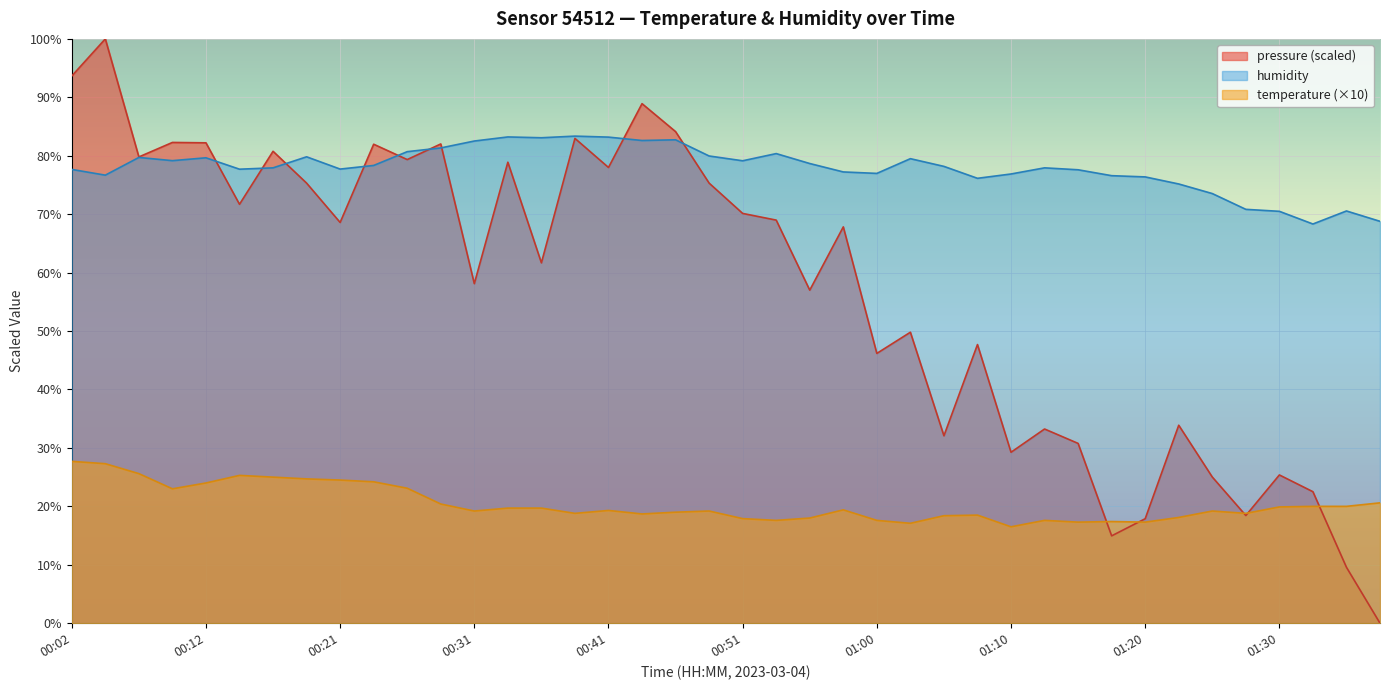

True or false: humidity and temperature cross at least once.

False